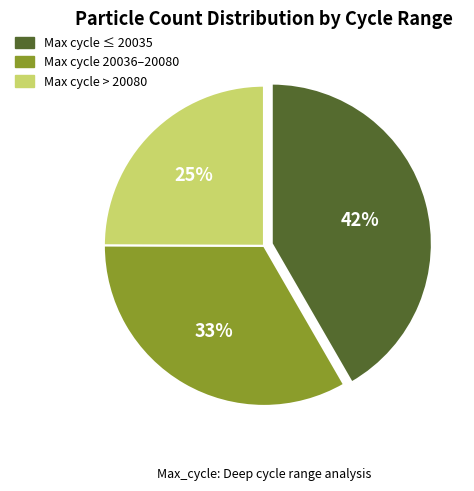

Which category has the biggest portion of the pie?

Max cycle ≤ 20035